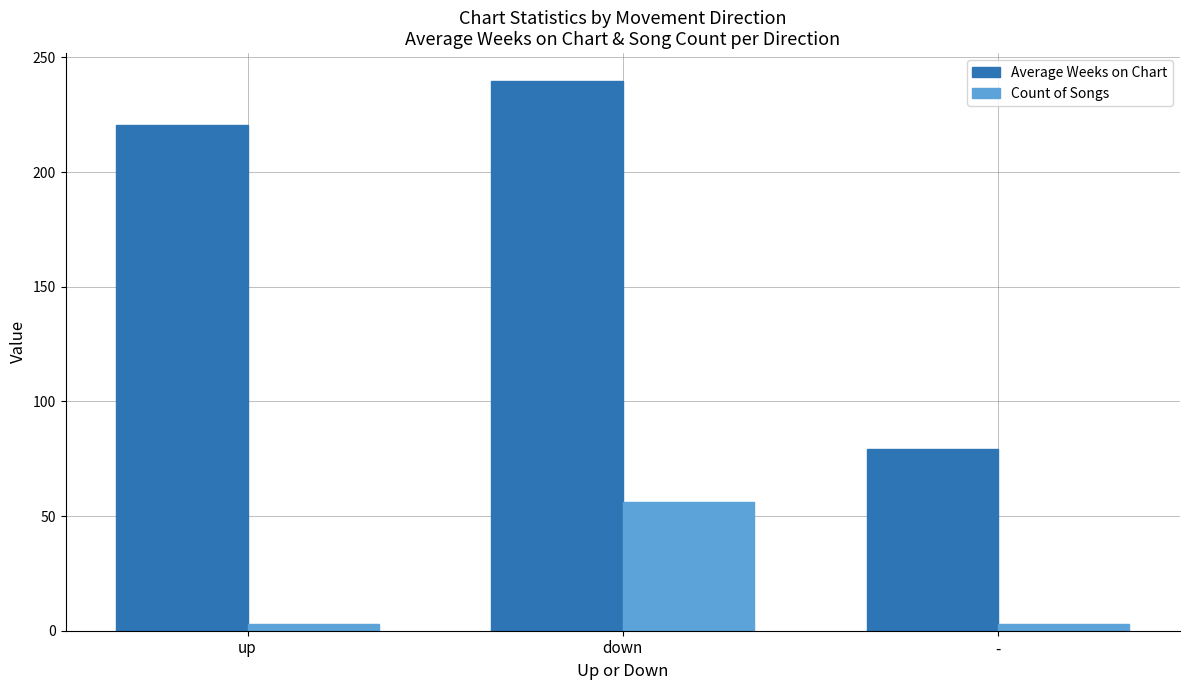

What is the sum of all Count of Songs values?

62.0